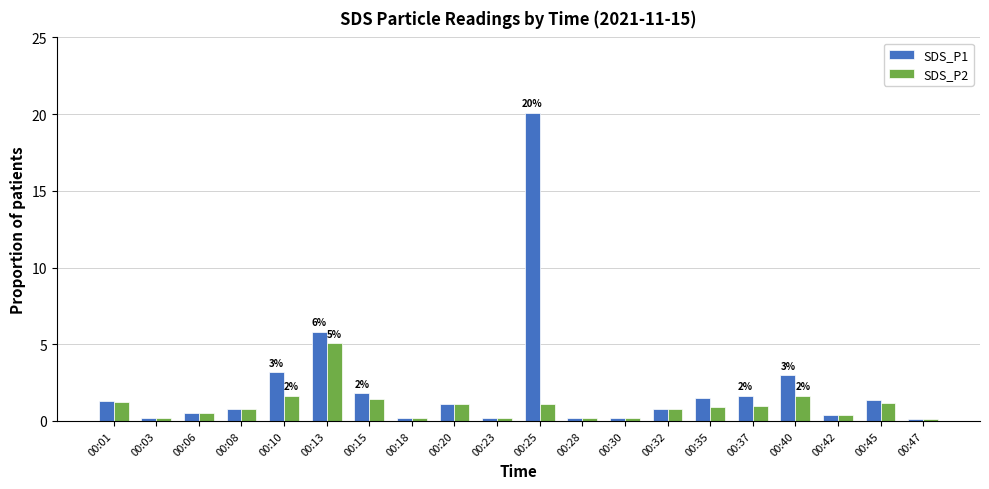

What is the value of the SDS_P2 bar at the 8th from the left?

0.2